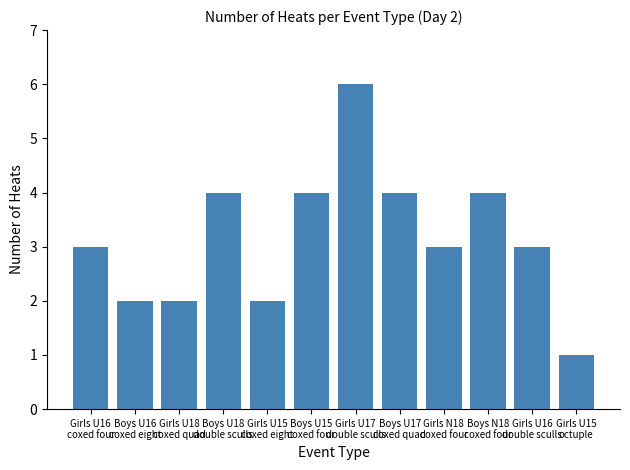

Reading left to right, transcribe all the data shown in this chart.

Girls U16
coxed four=3	Boys U16
coxed eight=2	Girls U18
coxed quad=2	Boys U18
double sculls=4	Girls U15
coxed eight=2	Boys U15
coxed four=4	Girls U17
double sculls=6	Boys U17
coxed quad=4	Girls N18
coxed four=3	Boys N18
coxed four=4	Girls U16
double sculls=3	Girls U15
octuple=1